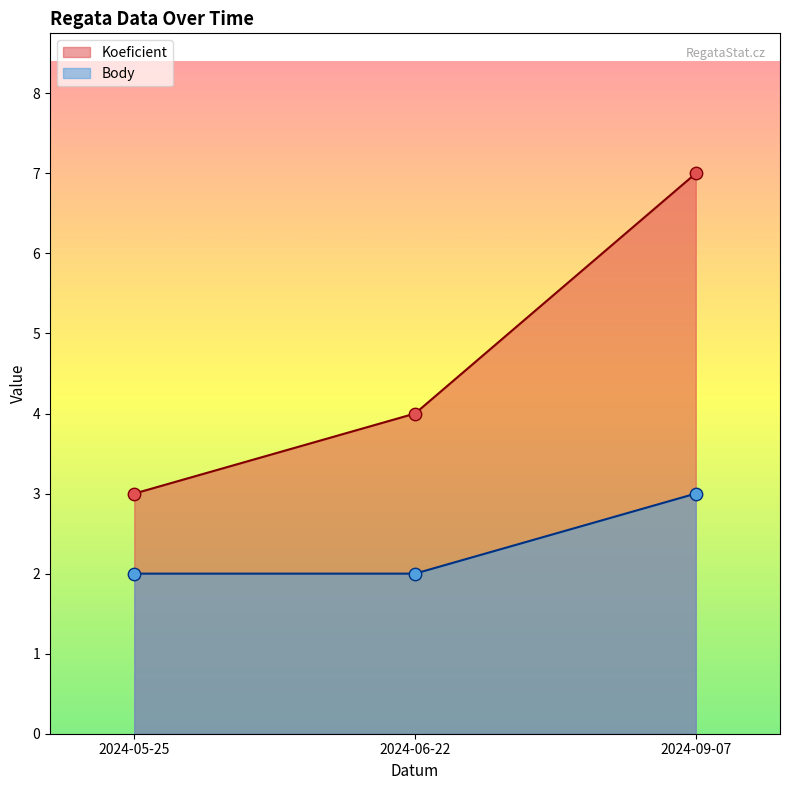

What are all the series names shown in the legend?

Koeficient, Body